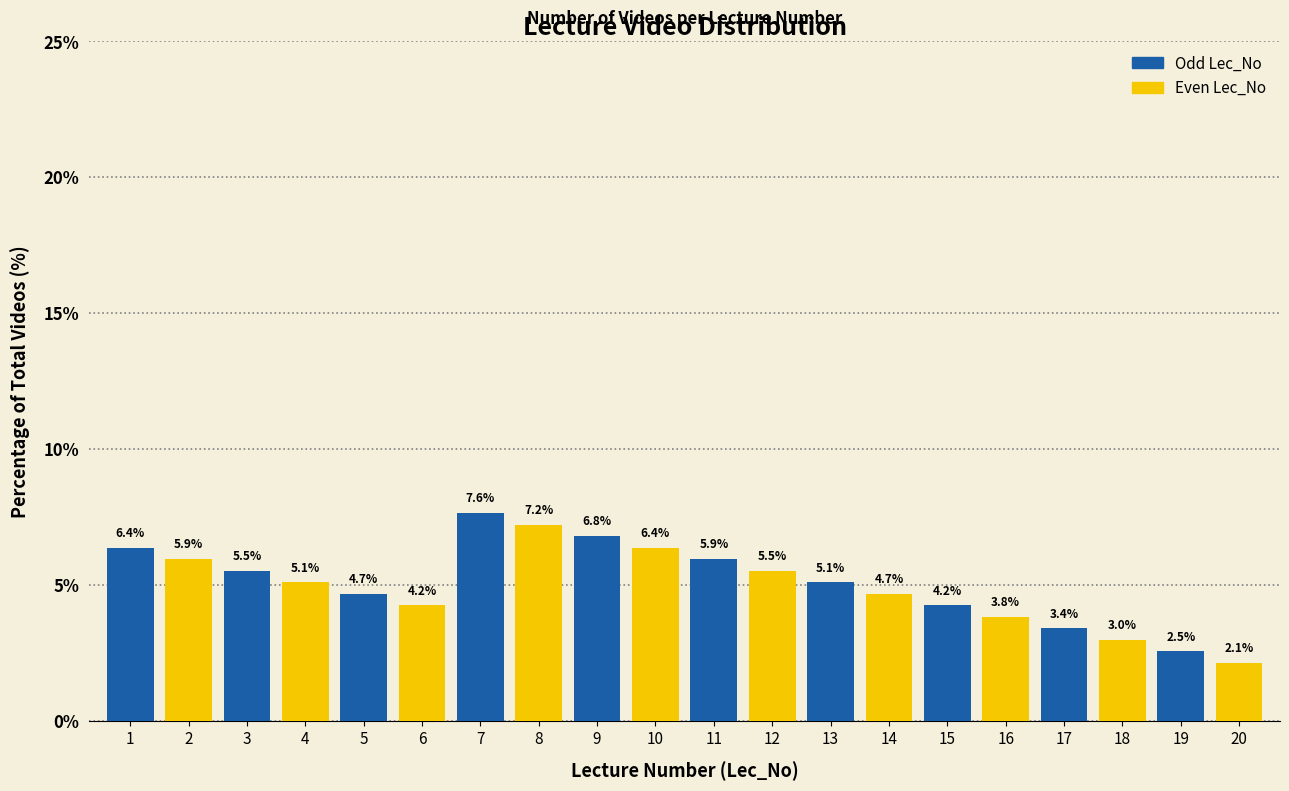

Reading right to left, list all the values displayed in this chart.

2.1	2.5	3.0	3.4	3.8	4.2	4.7	5.1	5.5	5.9	6.4	6.8	7.2	7.6	4.2	4.7	5.1	5.5	5.9	6.4